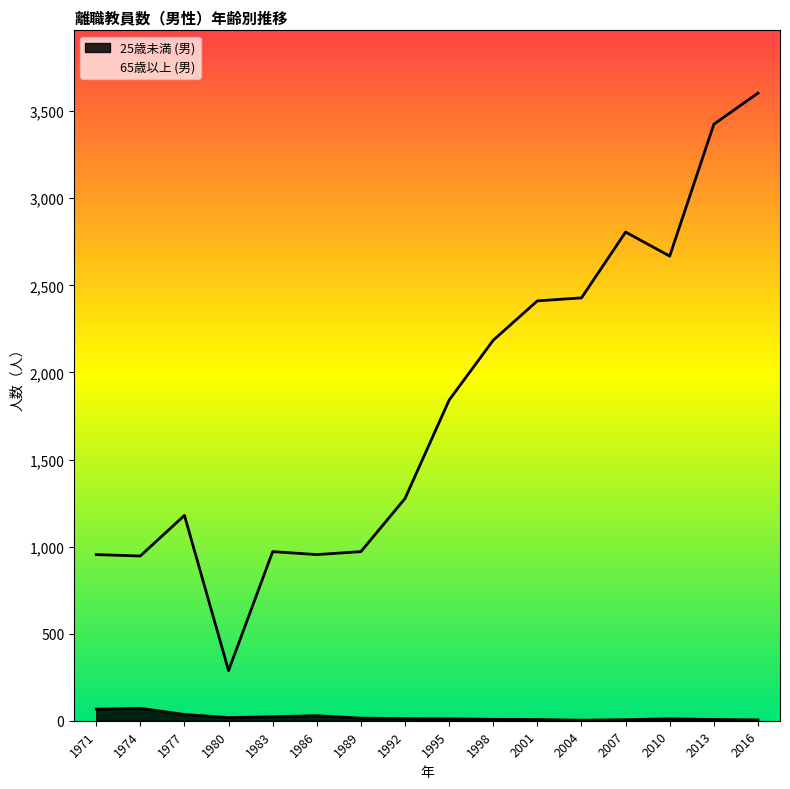

How many lines are shown in the chart?

2